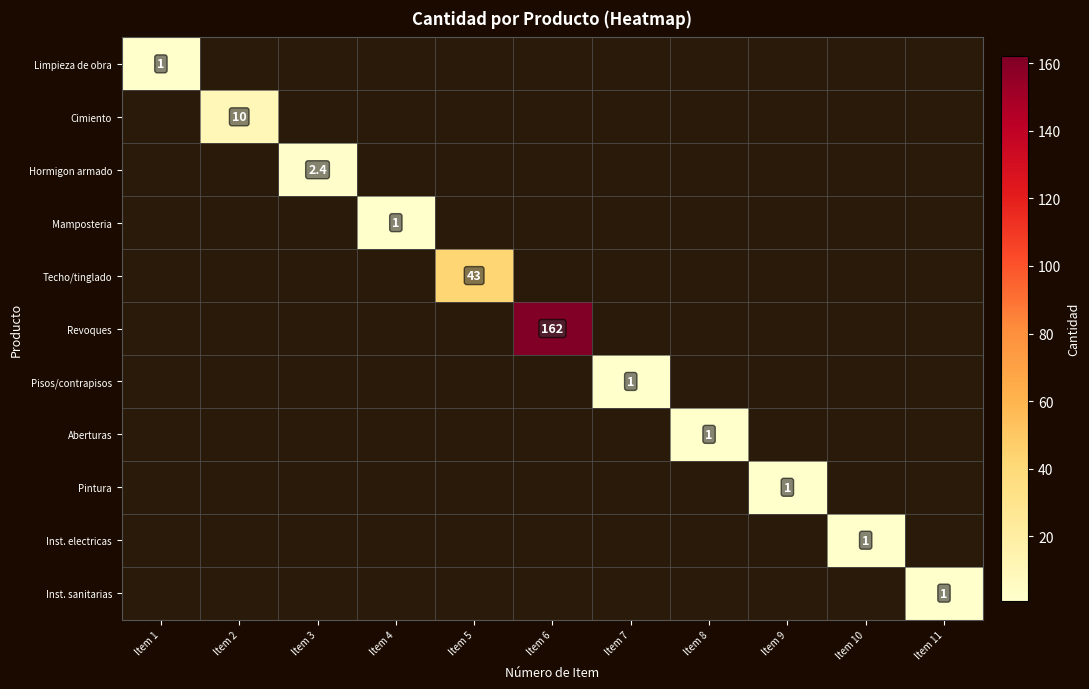

True or false: Aberturas has a value of 1.5 at Item 8.

False